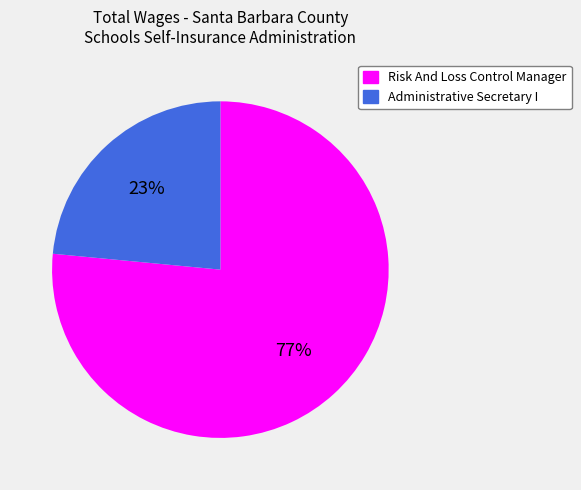

Approximately how many times larger is the value at Risk And Loss Control Manager compared to Administrative Secretary I?

3.3